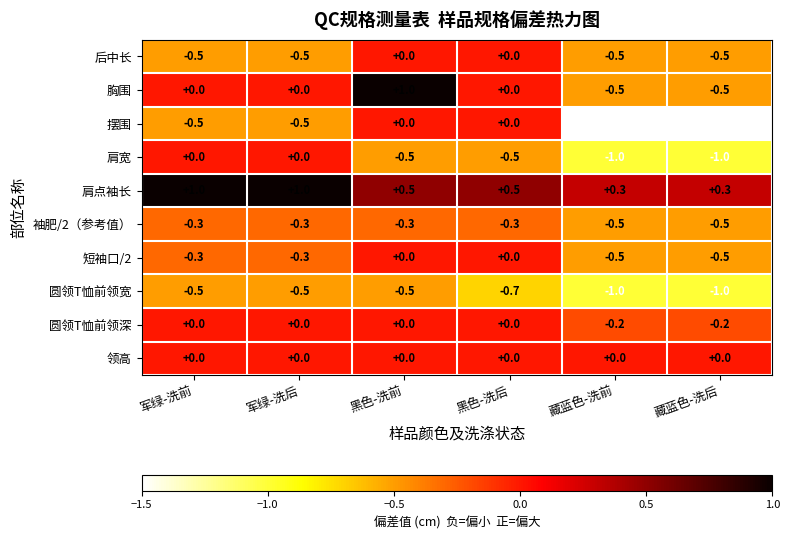

How many data points does each series have?

6